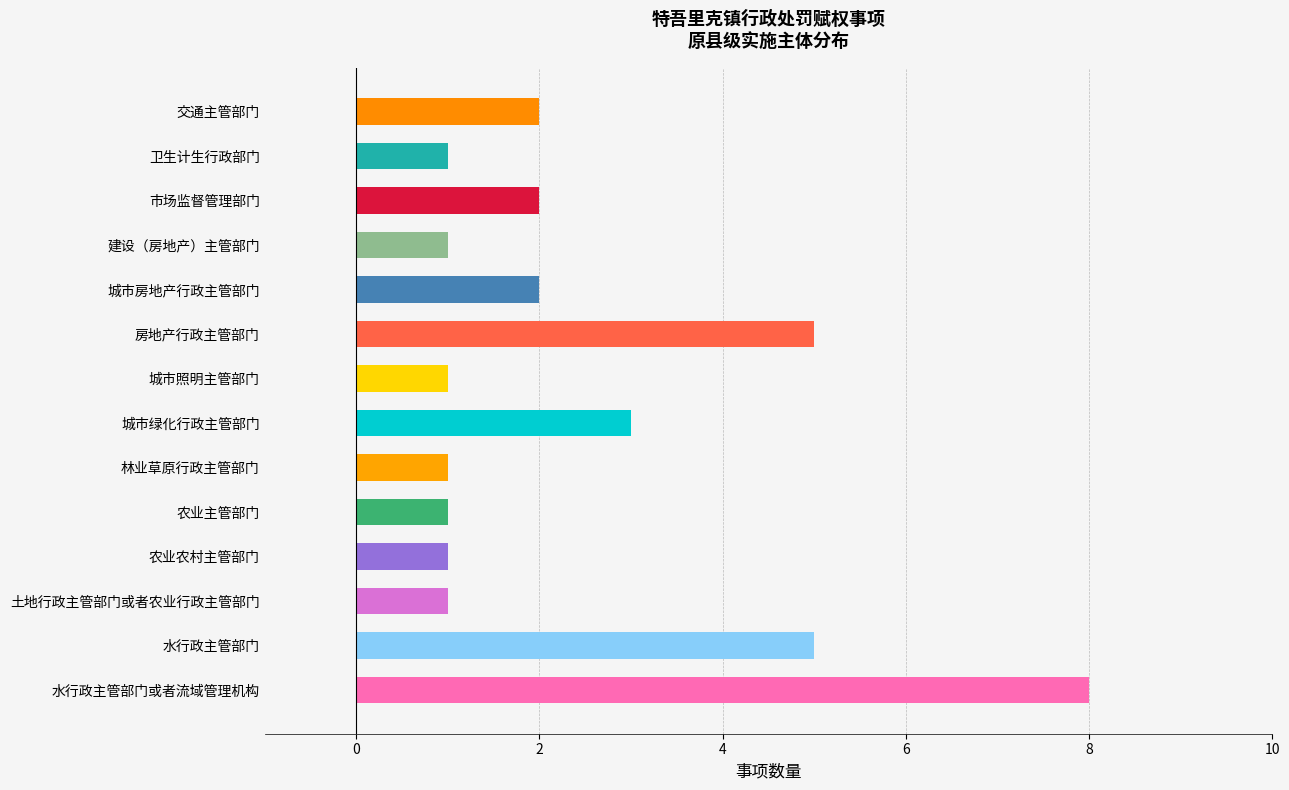

True or false: the data shows 14 at 水行政主管部门或者流域管理机构.

False